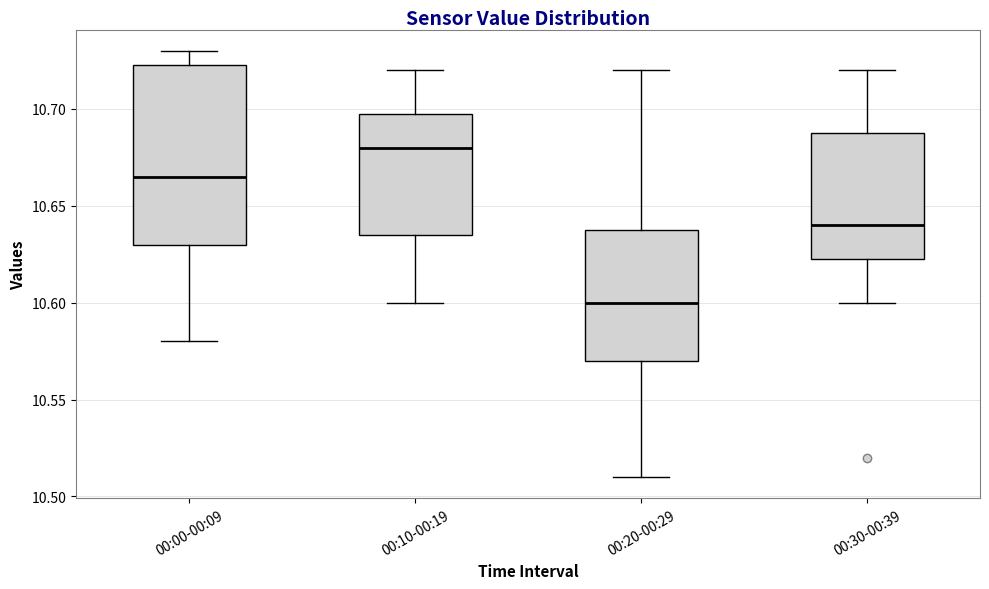

Which box's median line is the highest?

00:10-00:19